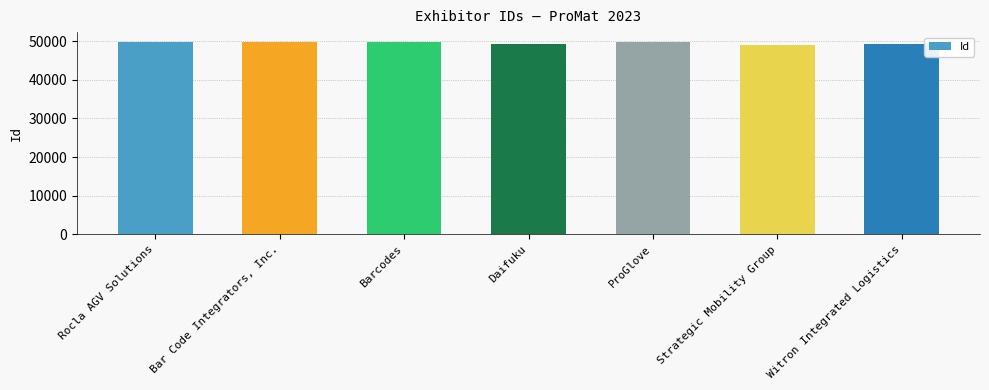

Rank the categories by value from lowest to highest.

Strategic Mobility Group, Witron Integrated Logistics, Daifuku, Barcodes, Rocla AGV Solutions, Bar Code Integrators, Inc., ProGlove